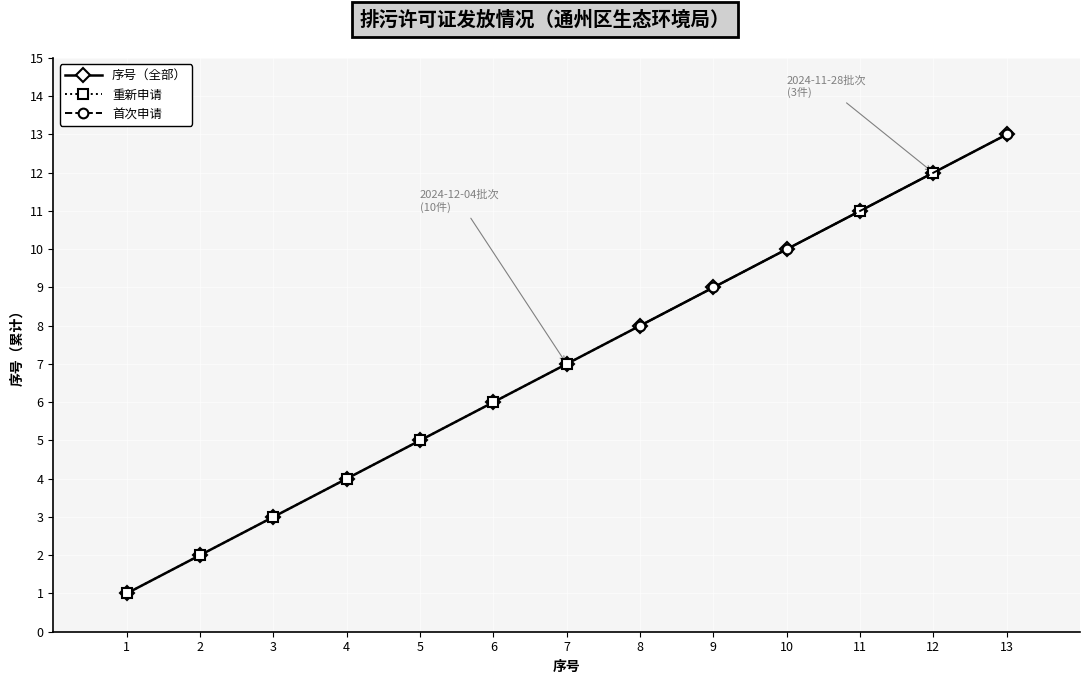

What is the difference between the maximum and second lowest values?

11